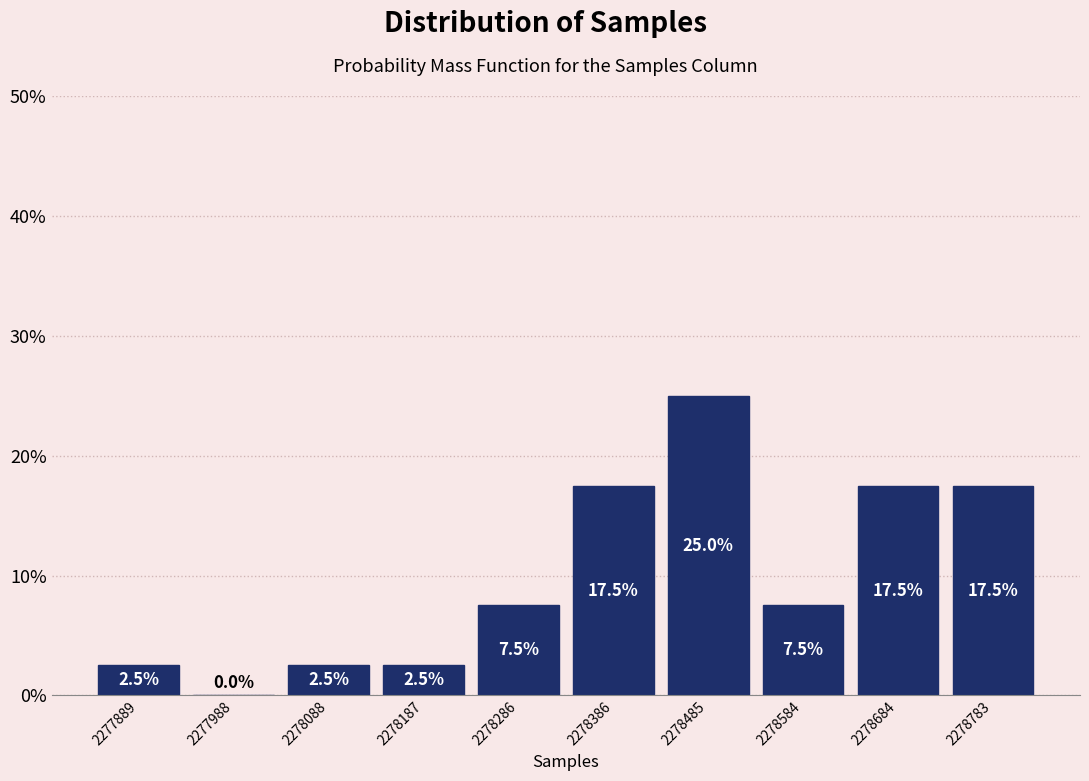

How tall is the bar that spans 2278730 to 2278830 on the x-axis? The bar edges are not printed on the chart, so give them approximately, as read against the axis.

17.5